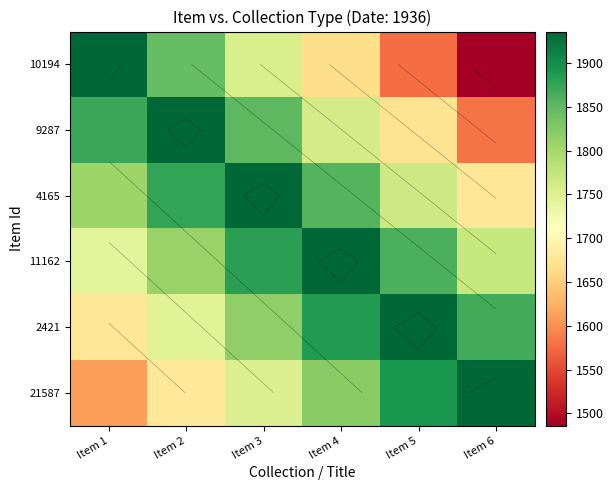

What is the total value across all series at Item 4?

10926